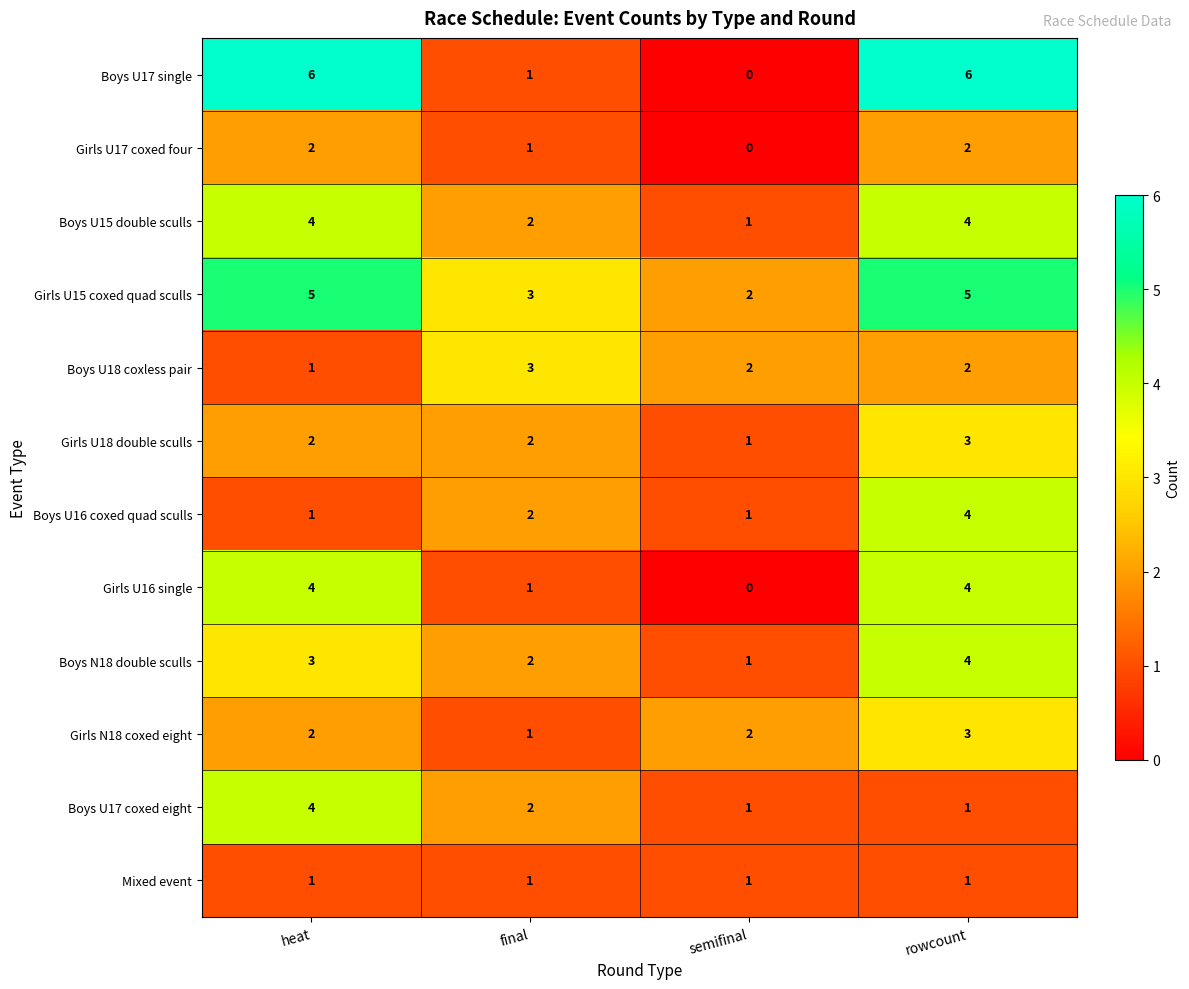

Count the number of categories in the chart.

4